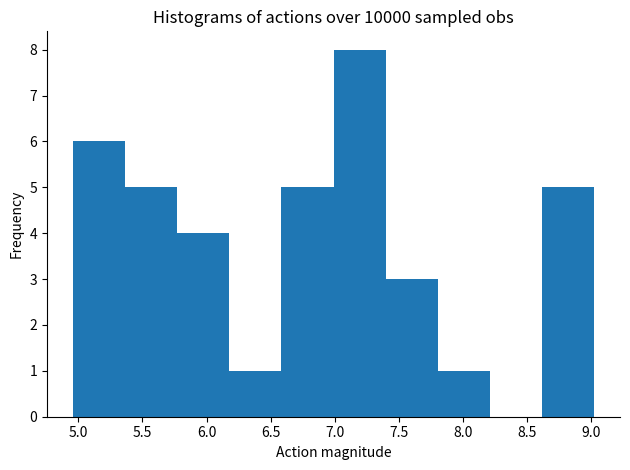

Reading left to right, transcribe this chart: for each bar, give the range it covers on the x-axis and its height. Neither the bar edges nor the heights are printed on the chart, so give them approximately, as read against the axes.

4.95 to 5.35: 6
5.35 to 5.75: 5
5.75 to 6.20: 4
6.20 to 6.60: 1
6.60 to 7.00: 5
7.00 to 7.40: 8
7.40 to 7.80: 3
7.80 to 8.20: 1
8.20 to 8.60: 0
8.60 to 9.00: 5